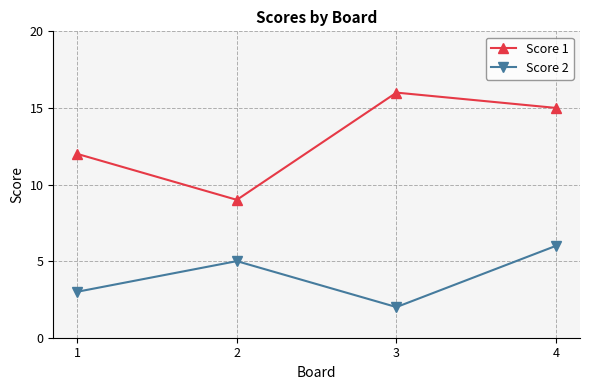

What is the spread (max minus min) of values at 4?

9